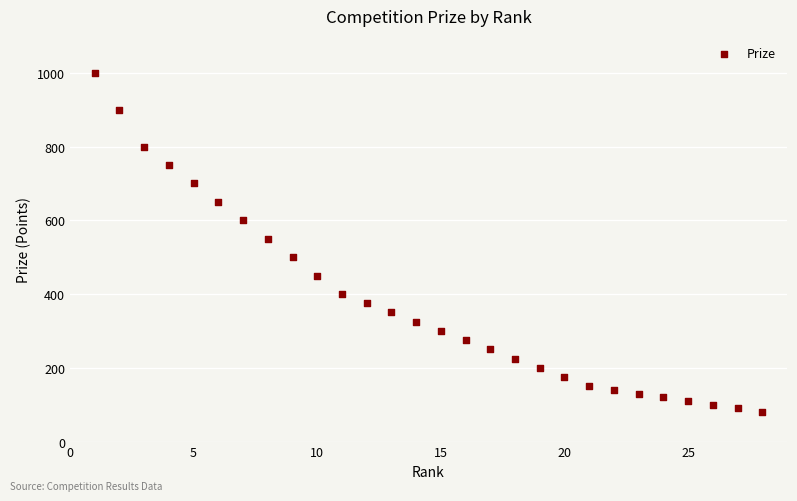

What is the range of Y values (max minus min)?

920